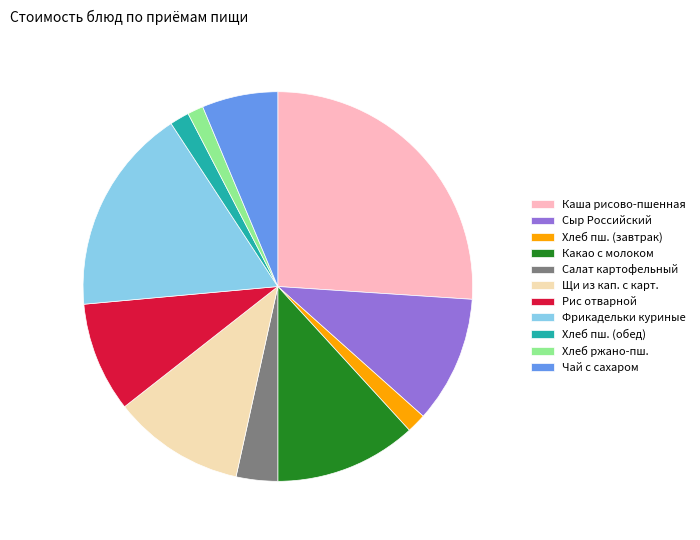

Does Чай с сахаром represent more than half of the total?

No